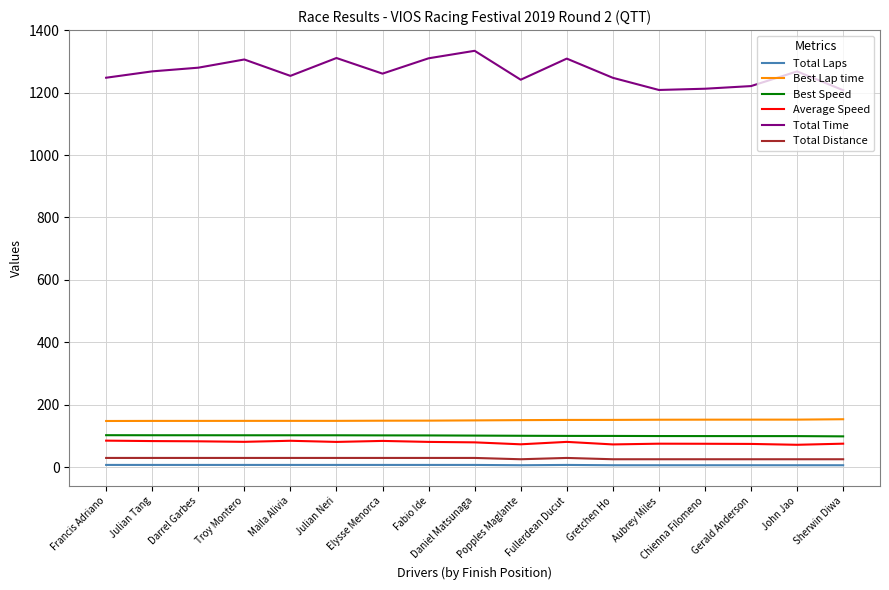

What is the difference between the second highest and second lowest values in the Average Speed series?

11.7